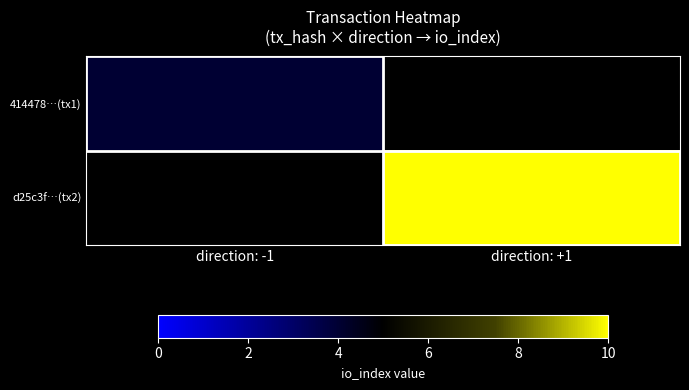

What is the maximum value for 414478…(tx1)?

4.0